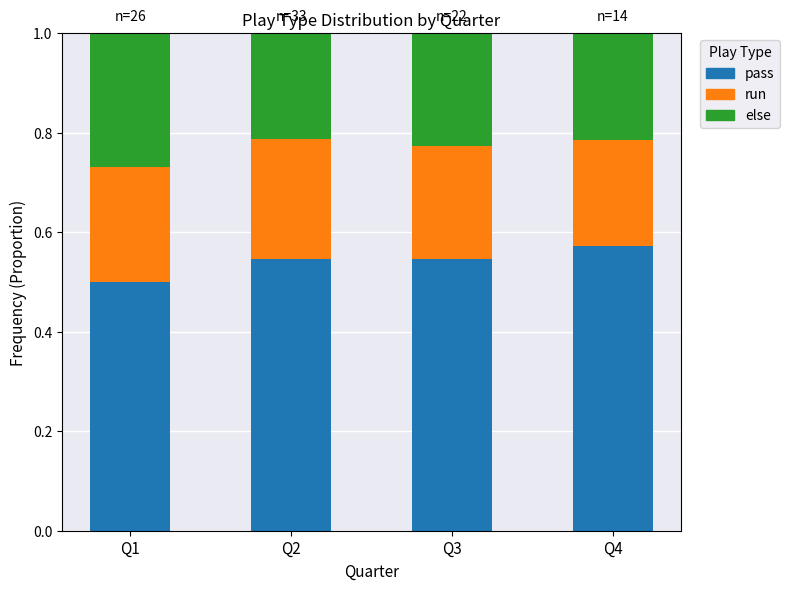

Does the chart contain stacked bars?

Yes